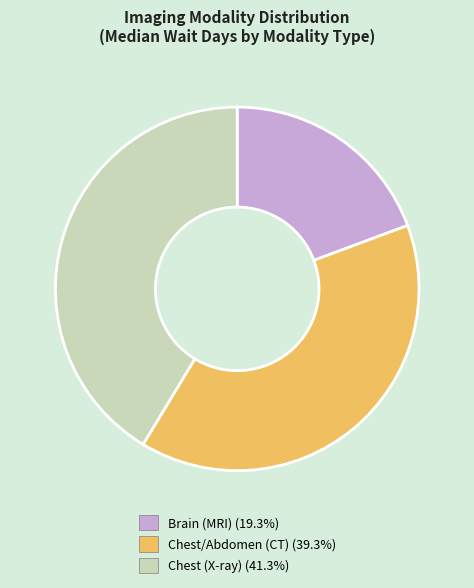

Does any single category account for the majority?

No